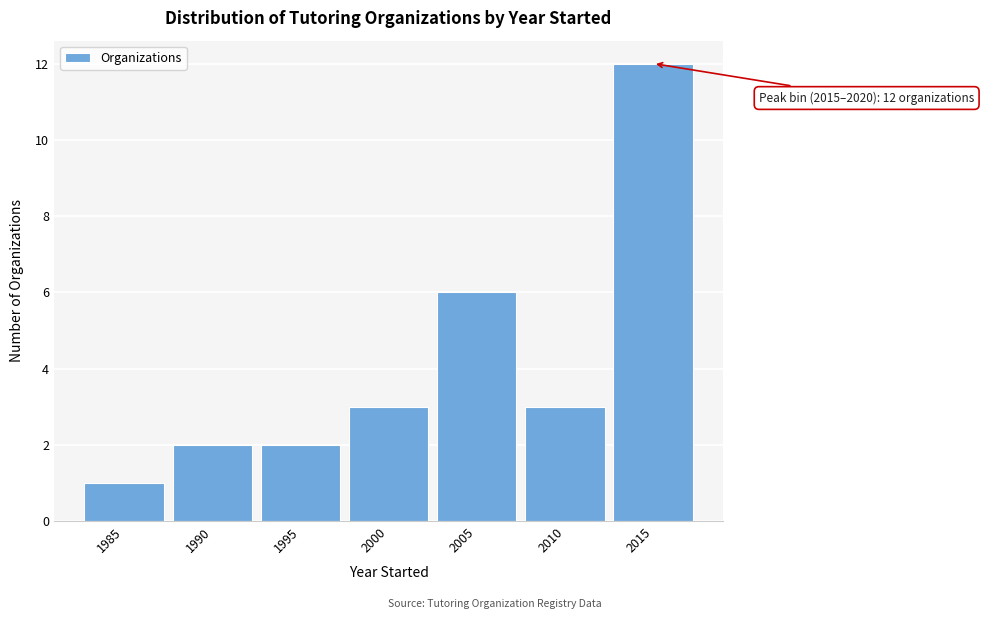

Reading left to right, what are all the values shown in this chart?

1985=1	1990=2	1995=2	2000=3	2005=6	2010=3	2015=12